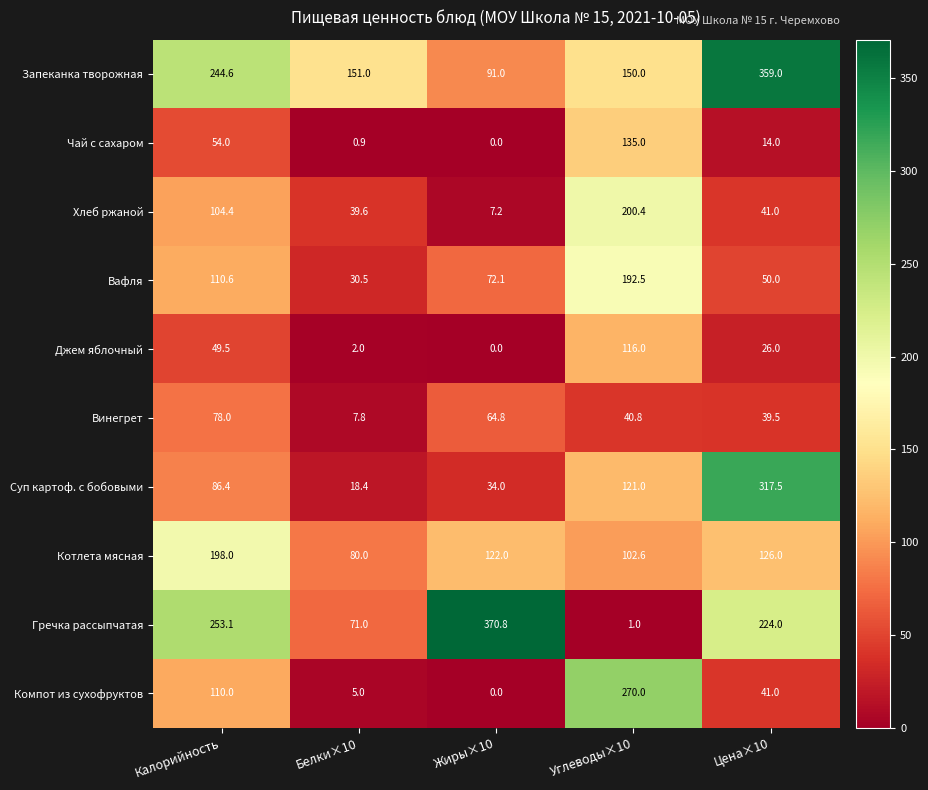

List the series in order of their peak value, highest first.

Гречка рассыпчатая, Запеканка творожная, Суп картоф. с бобовыми, Компот из сухофруктов, Хлеб ржаной, Котлета мясная, Вафля, Чай с сахаром, Джем яблочный, Винегрет